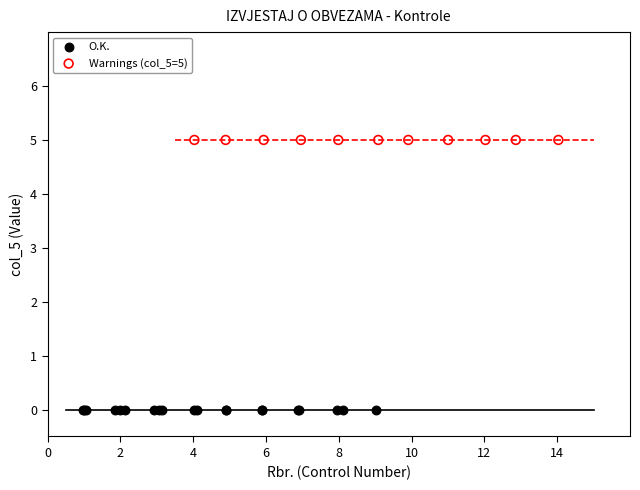

Which series reaches the maximum Y coordinate?

Warnings (col_5=5)